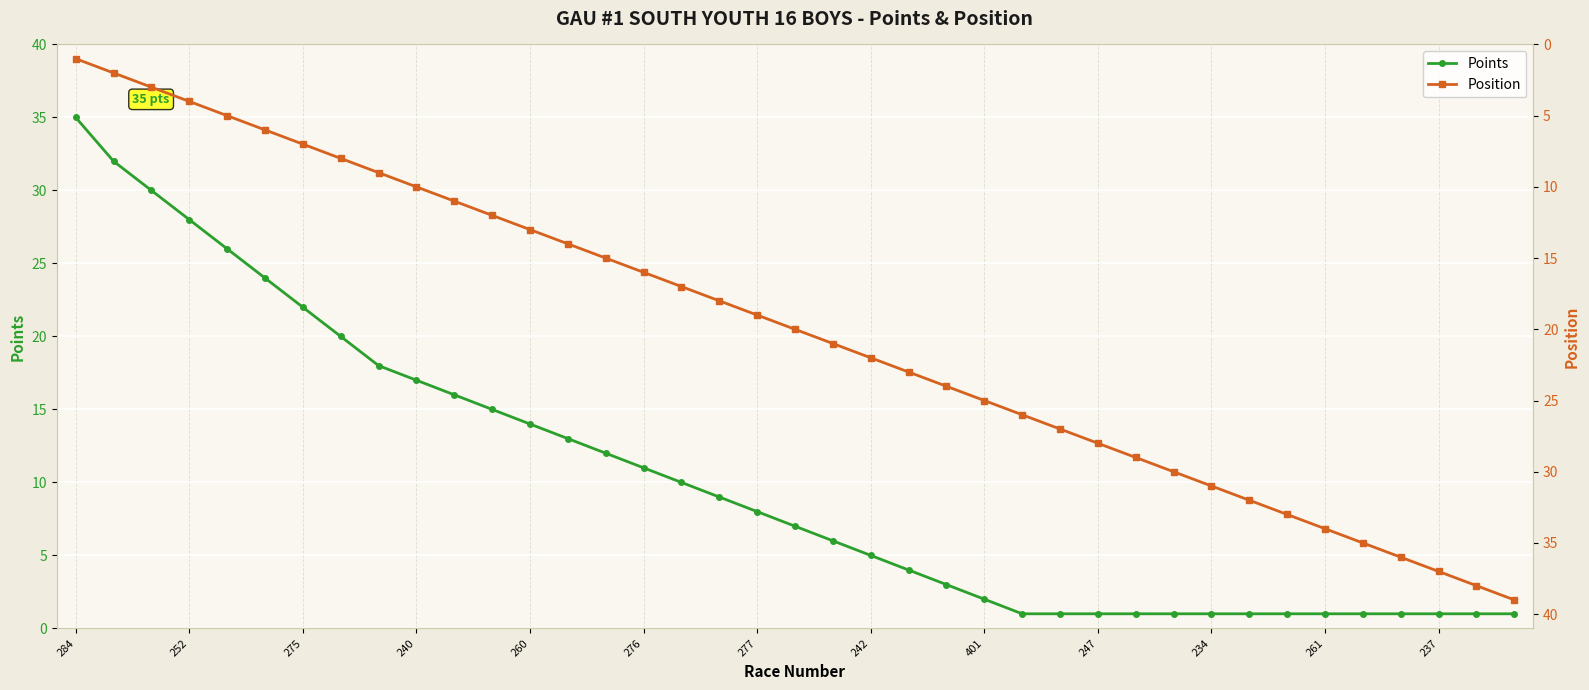

At which label does Position reach its minimum?

284